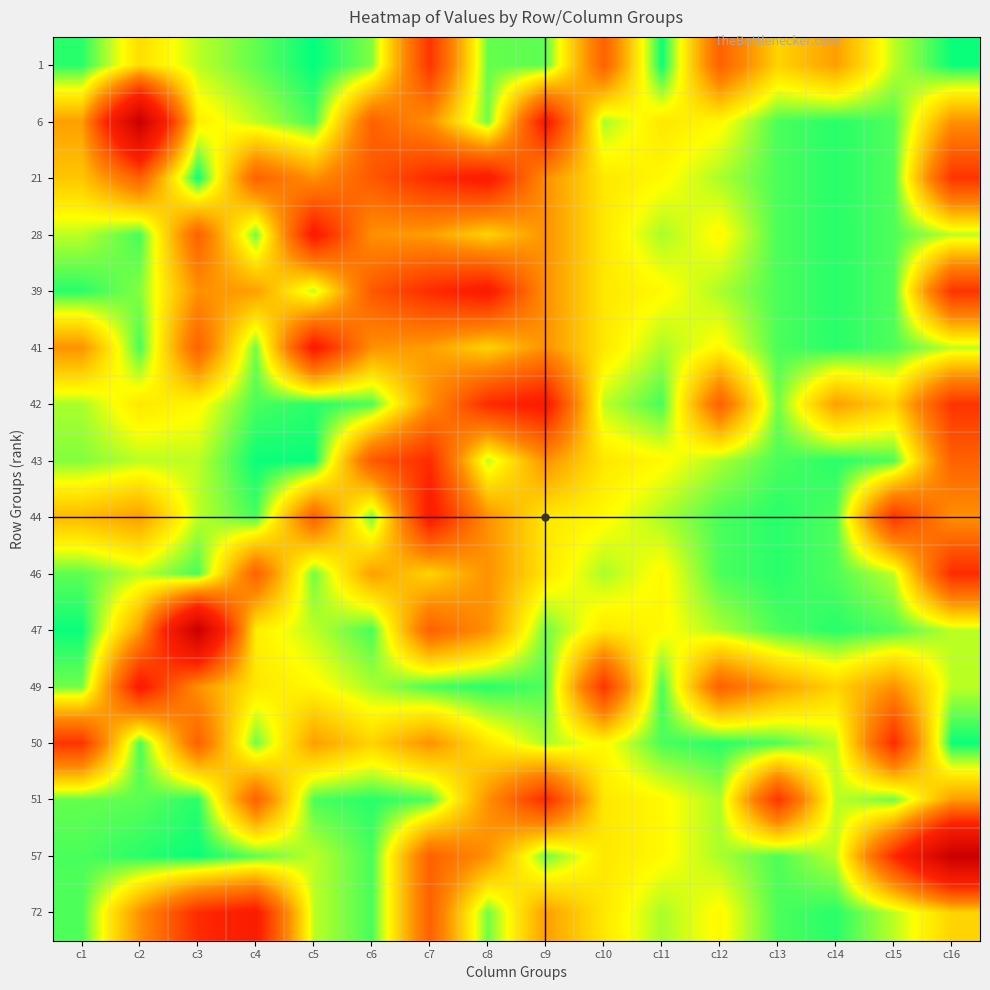

What is the total value across all series at c7?

27910